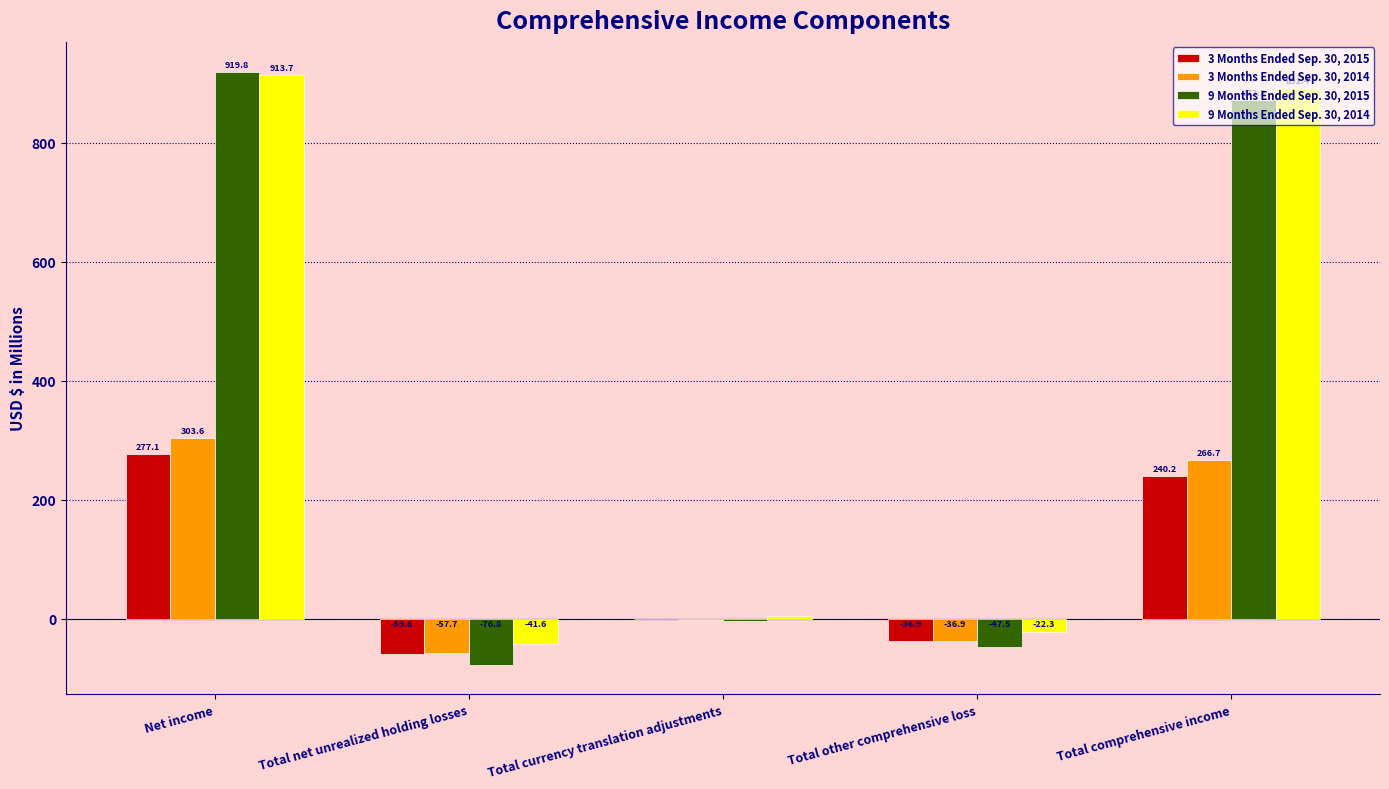

Which series has the largest total across all categories?

9 Months Ended Sep. 30, 2014